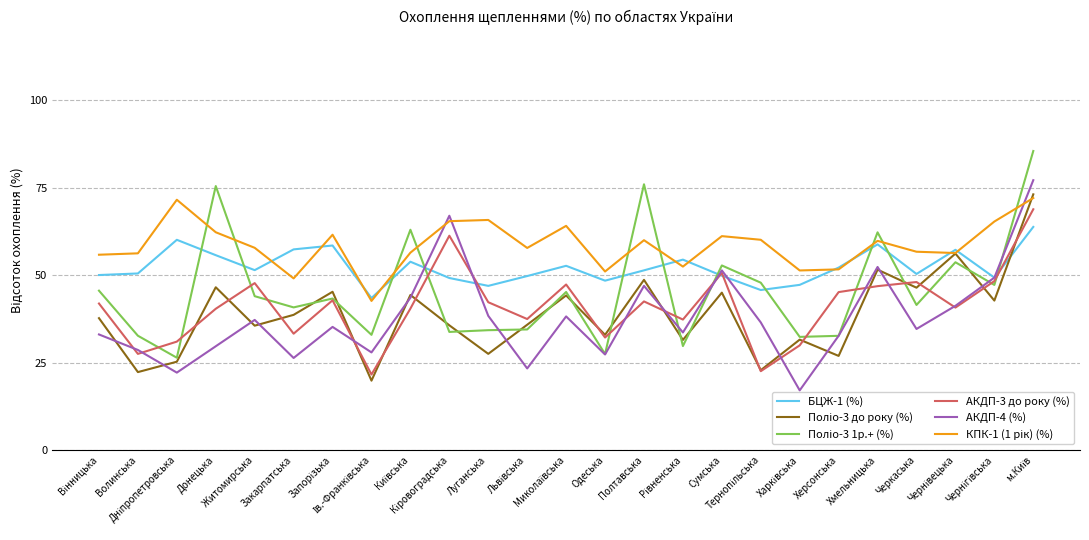

Reading right to left, what are all the values shown in this chart?

БЦЖ-1 (%): м.Київ=63.8	Чернігівська=49.3	Чернівецька=57.3	Черкаська=50.4	Хмельницька=58.8	Херсонська=52.2	Харківська=47.2	Тернопільська=45.8	Сумська=49.8	Рівненська=54.5	Полтавська=51.4	Одеська=48.4	Миколаївська=52.7	Львівська=49.8	Луганська=46.9	Кіровоградська=49.2	Київська=53.9	Ів.-Франківська=43.5	Запорізька=58.5	Закарпатська=57.4	Житомирська=51.4	Донецька=55.7	Дніпропетровська=60.1	Волинська=50.5	Вінницька=50.0
Поліо-3 до року (%): м.Київ=73.1	Чернігівська=42.7	Чернівецька=56.2	Черкаська=46.4	Хмельницька=51.6	Херсонська=26.9	Харківська=31.6	Тернопільська=22.8	Сумська=45.0	Рівненська=31.5	Полтавська=48.7	Одеська=32.9	Миколаївська=44.2	Львівська=35.8	Луганська=27.5	Кіровоградська=35.6	Київська=44.3	Ів.-Франківська=19.8	Запорізька=45.2	Закарпатська=38.6	Житомирська=35.5	Донецька=46.5	Дніпропетровська=25.2	Волинська=22.3	Вінницька=37.7
Поліо-3 1р.+ (%): м.Київ=85.5	Чернігівська=47.2	Чернівецька=53.7	Черкаська=41.5	Хмельницька=62.3	Херсонська=32.6	Харківська=32.3	Тернопільська=47.9	Сумська=52.8	Рівненська=29.7	Полтавська=76.0	Одеська=27.4	Миколаївська=45.2	Львівська=34.5	Луганська=34.3	Кіровоградська=33.8	Київська=63.0	Ів.-Франківська=32.9	Запорізька=43.3	Закарпатська=40.8	Житомирська=44.0	Донецька=75.5	Дніпропетровська=26.4	Волинська=32.7	Вінницька=45.6
АКДП-3 до року (%): м.Київ=68.9	Чернігівська=48.3	Чернівецька=40.7	Черкаська=48.0	Хмельницька=46.9	Херсонська=45.2	Харківська=29.9	Тернопільська=22.5	Сумська=50.6	Рівненська=37.3	Полтавська=42.5	Одеська=32.2	Миколаївська=47.3	Львівська=37.5	Луганська=42.3	Кіровоградська=61.3	Київська=40.4	Ів.-Франківська=21.6	Запорізька=42.8	Закарпатська=33.3	Житомирська=47.7	Донецька=40.4	Дніпропетровська=31.0	Волинська=27.5	Вінницька=41.9
АКДП-4 (%): м.Київ=77.2	Чернігівська=49.3	Чернівецька=41.2	Черкаська=34.6	Хмельницька=52.4	Херсонська=32.7	Харківська=17.0	Тернопільська=36.5	Сумська=51.4	Рівненська=33.6	Полтавська=47.0	Одеська=27.3	Миколаївська=38.2	Львівська=23.3	Луганська=38.4	Кіровоградська=67.0	Київська=43.6	Ів.-Франківська=27.9	Запорізька=35.2	Закарпатська=26.3	Житомирська=37.2	Донецька=29.7	Дніпропетровська=22.1	Волинська=28.6	Вінницька=33.0
КПК-1 (1 рік) (%): м.Київ=72.1	Чернігівська=65.3	Чернівецька=56.3	Черкаська=56.7	Хмельницька=59.8	Херсонська=51.7	Харківська=51.4	Тернопільська=60.1	Сумська=61.2	Рівненська=52.5	Полтавська=60.0	Одеська=51.0	Миколаївська=64.1	Львівська=57.8	Луганська=65.8	Кіровоградська=65.5	Київська=56.4	Ів.-Франківська=42.6	Запорізька=61.6	Закарпатська=49.1	Житомирська=57.8	Донецька=62.3	Дніпропетровська=71.6	Волинська=56.2	Вінницька=55.9